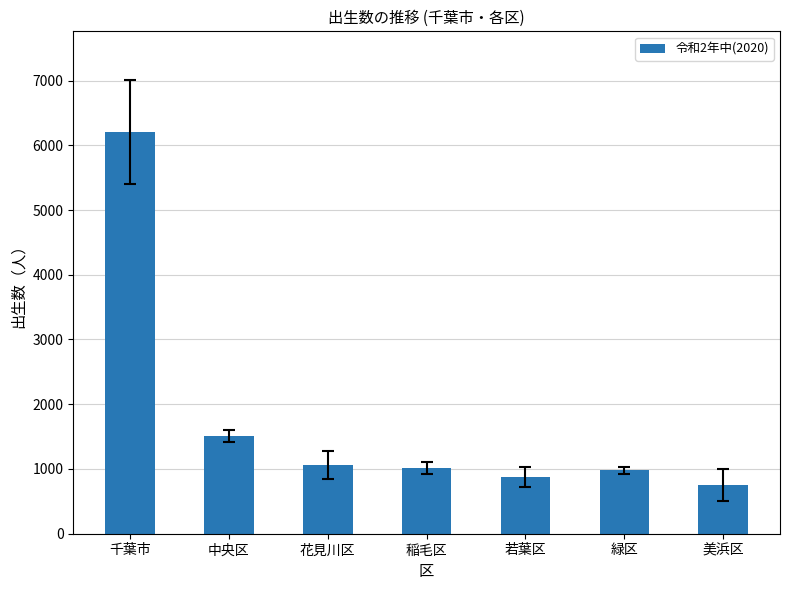

What is the smallest value displayed?

757